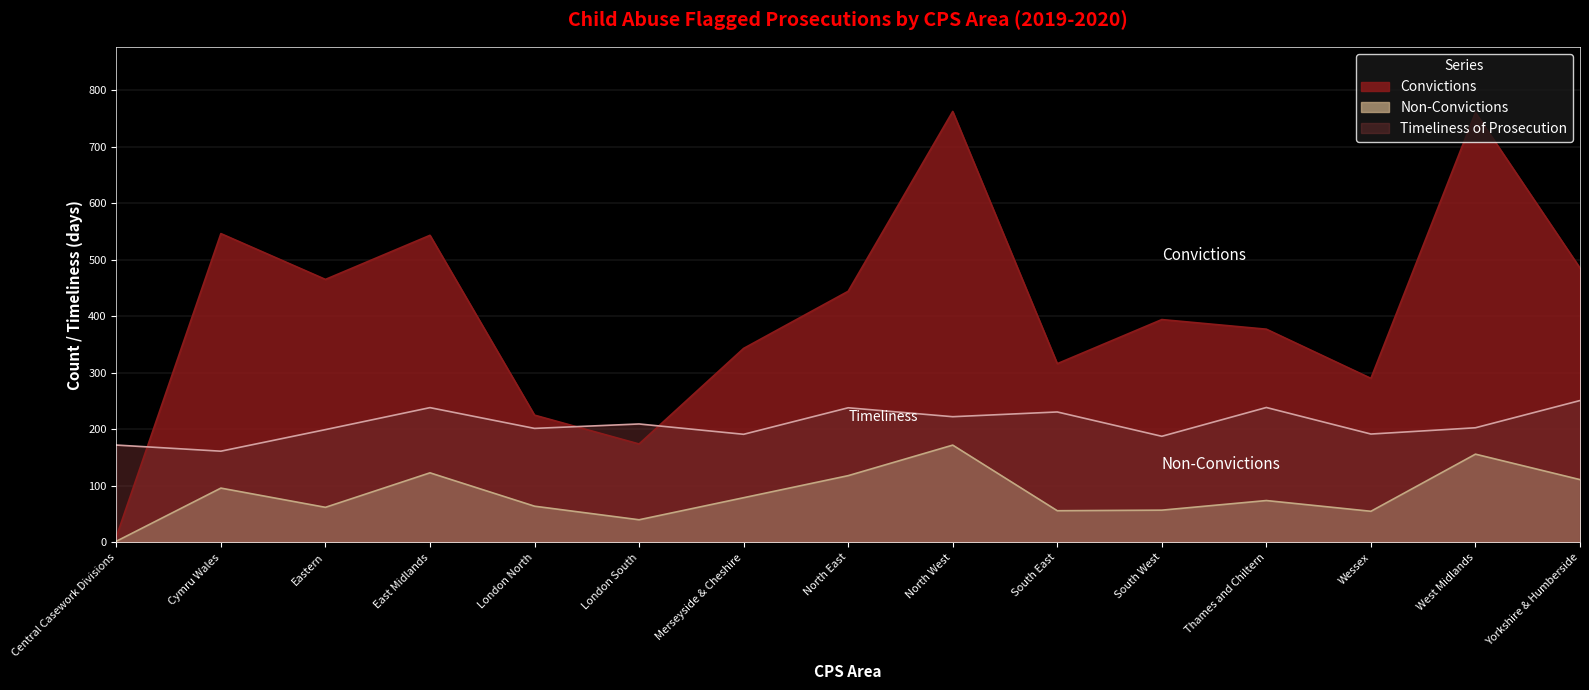

Which series changed the most between Merseyside & Cheshire and South East?

Timeliness of Prosecution